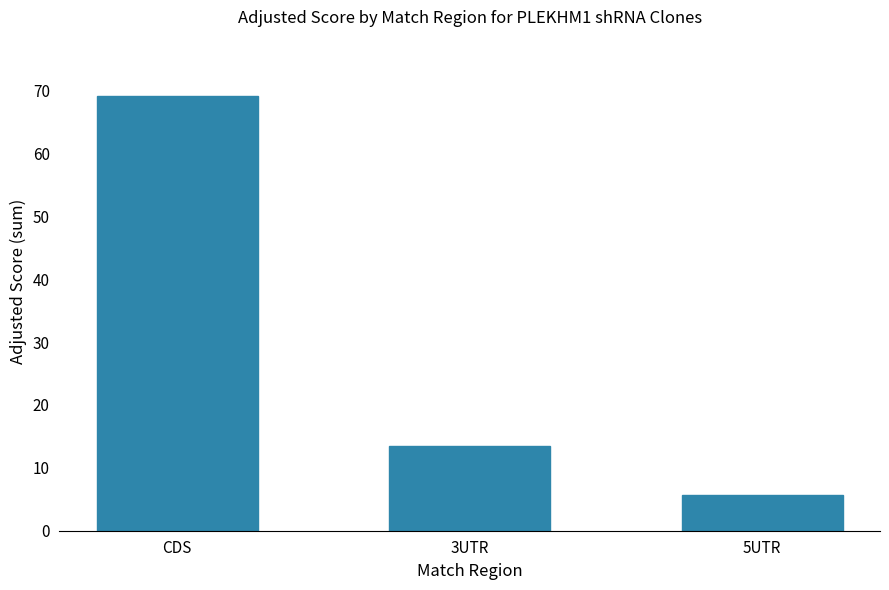

How many bars are there in total?

3